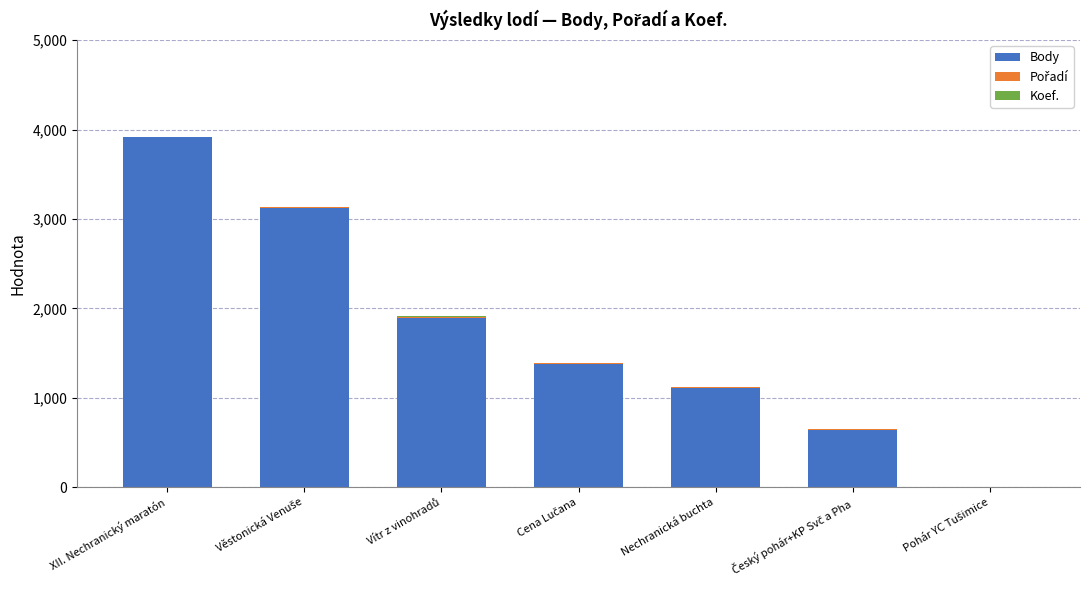

Which category has the highest value in the Body series?

XII. Nechranický maratón